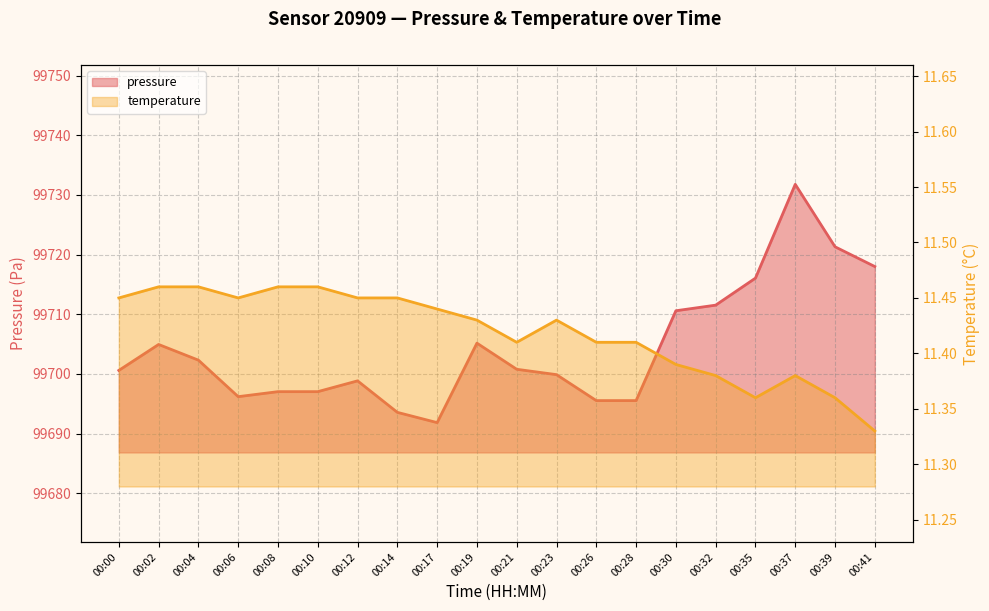

Which series has the largest total across all categories?

pressure